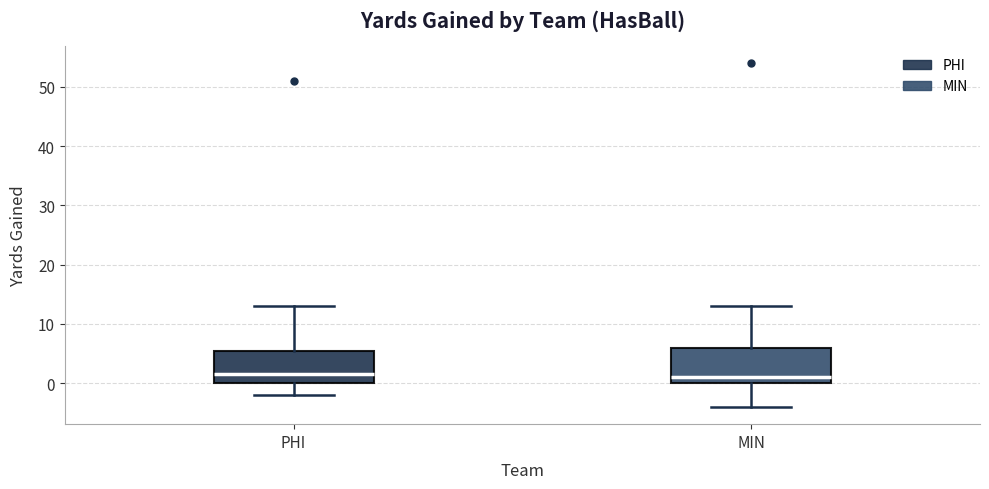

Where is the lower edge of the box for MIN on the y-axis? The values are not printed on the chart, so give them approximately, as read against the axis.

0